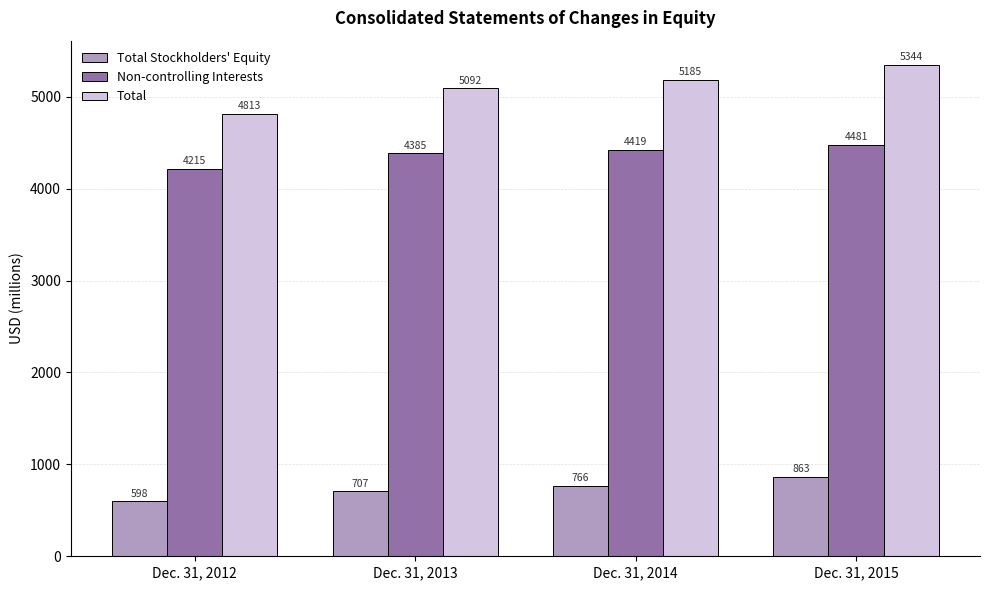

Reading left to right, what are all the values shown in this chart?

Total Stockholders' Equity: Dec. 31, 2012=598	Dec. 31, 2013=707	Dec. 31, 2014=766	Dec. 31, 2015=863
Non-controlling Interests: Dec. 31, 2012=4215	Dec. 31, 2013=4385	Dec. 31, 2014=4419	Dec. 31, 2015=4481
Total: Dec. 31, 2012=4813	Dec. 31, 2013=5092	Dec. 31, 2014=5185	Dec. 31, 2015=5344